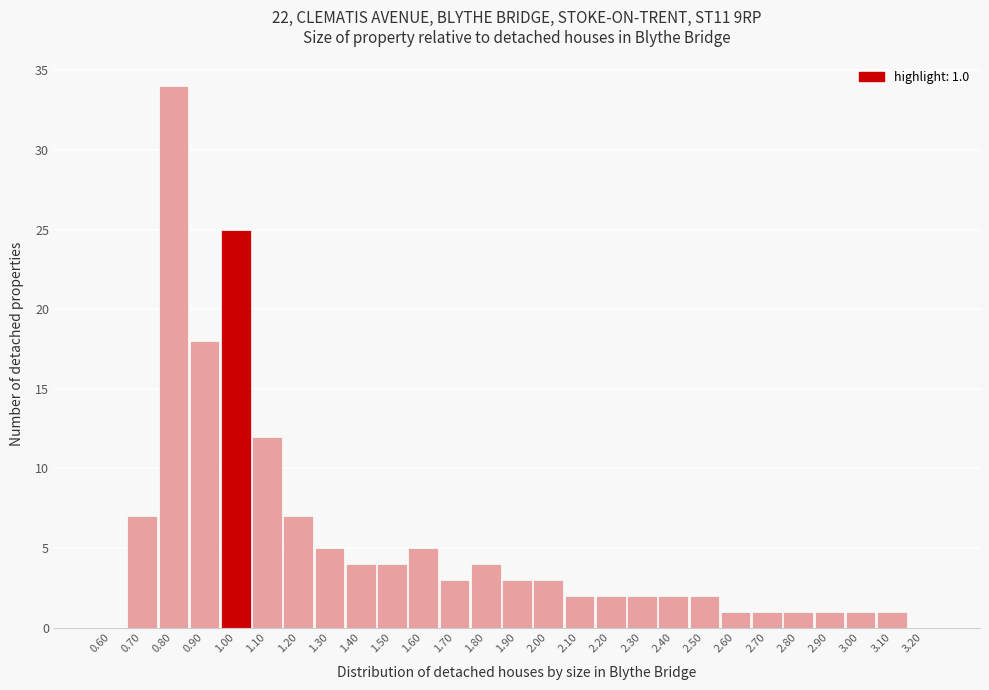

Which range on the x-axis has the tallest bar?

0.75 to 0.85